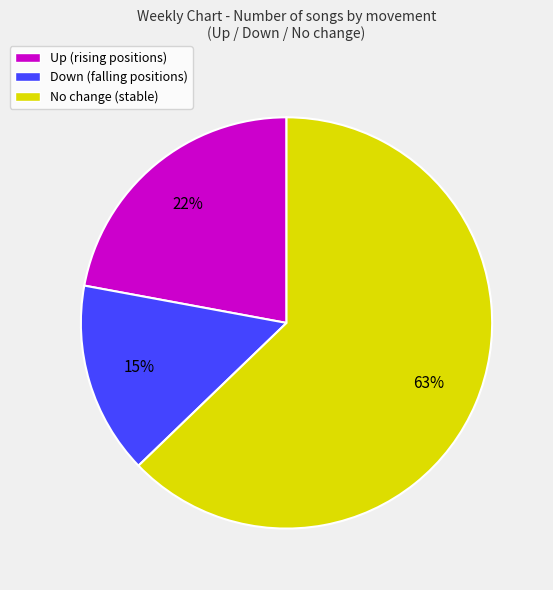

To the nearest percent, what percentage of the pie is Up (rising positions)?

22%